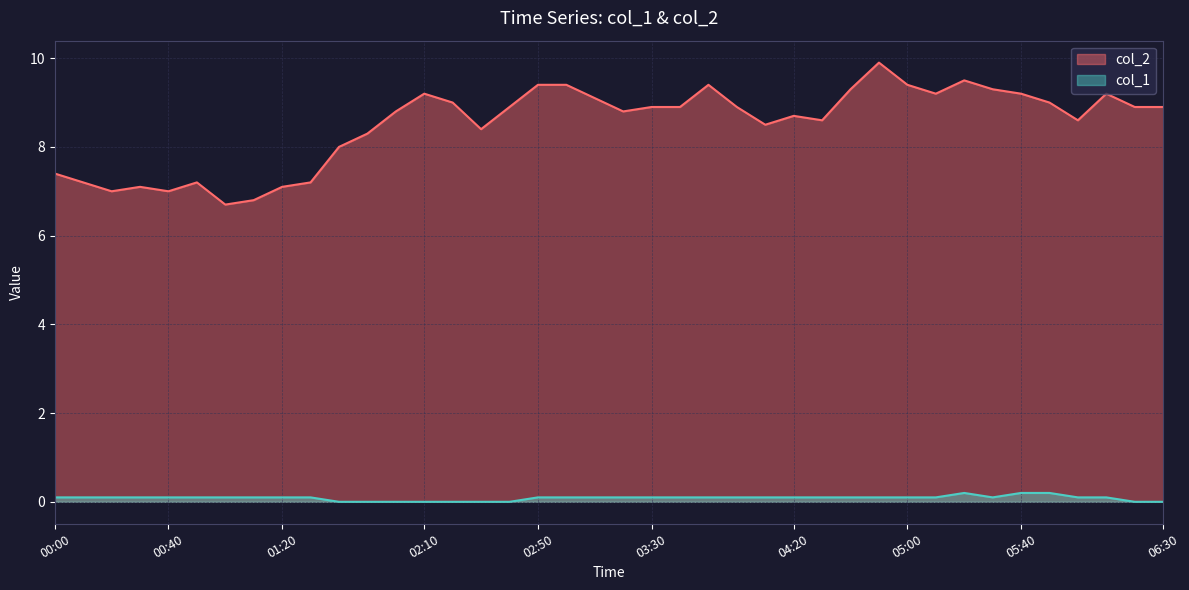

Reading left to right, transcribe all the data shown in this chart.

col_2: 7.4	7.2	7.0	7.1	7.0	7.2	6.7	6.8	7.1	7.2	8.0	8.3	8.8	9.2	9.0	8.4	8.9	9.4	9.4	9.1	8.8	8.9	8.9	9.4	8.9	8.5	8.7	8.6	9.3	9.9	9.4	9.2	9.5	9.3	9.2	9.0	8.6	9.2	8.9	8.9
col_1: 0.1	0.1	0.1	0.1	0.1	0.1	0.1	0.1	0.1	0.1	0.0	0.0	0.0	0.0	0.0	0.0	0.0	0.1	0.1	0.1	0.1	0.1	0.1	0.1	0.1	0.1	0.1	0.1	0.1	0.1	0.1	0.1	0.2	0.1	0.2	0.2	0.1	0.1	0.0	0.0